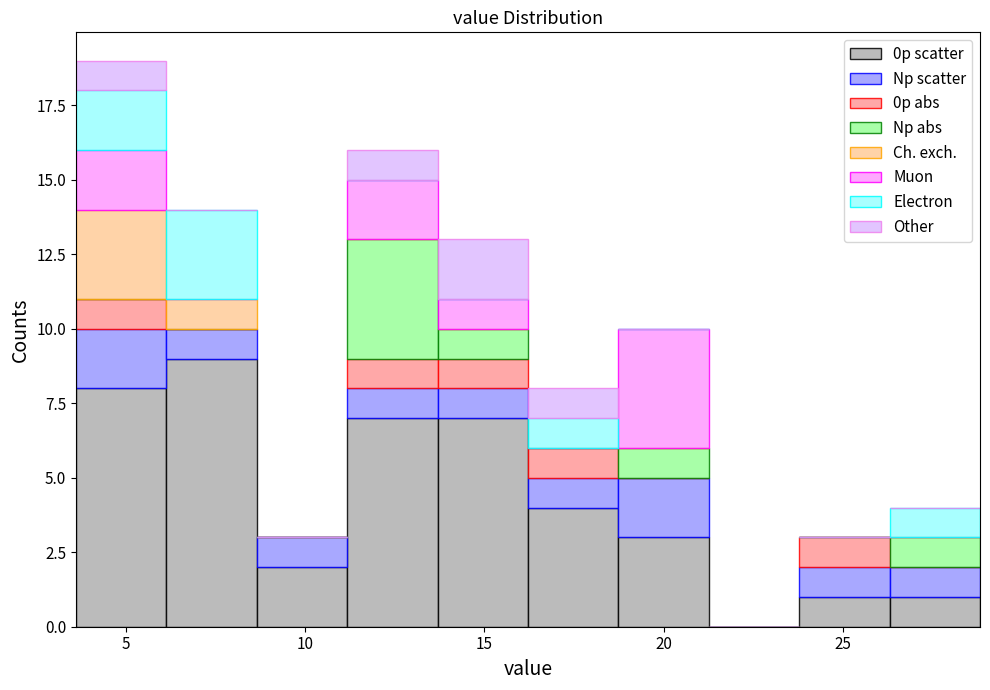

Reading left to right, transcribe this chart: for each stacked bar, give the range it covers on the x-axis and its total height. Neither the bar edges nor the heights are printed on the chart, so give them approximately, as read against the axes.

3.5 to 6.0: 19
6.0 to 8.5: 14
8.5 to 11.0: 3
11.0 to 13.5: 16
13.5 to 16.0: 13
16.0 to 18.5: 8
18.5 to 21.5: 10
21.5 to 24.0: 0
24.0 to 26.5: 3
26.5 to 29.0: 4